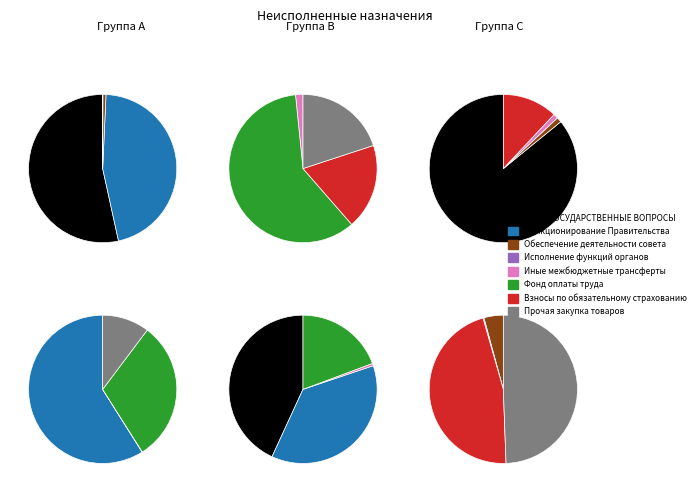

Does Прочая закупка товаров represent more than half of the total?

No